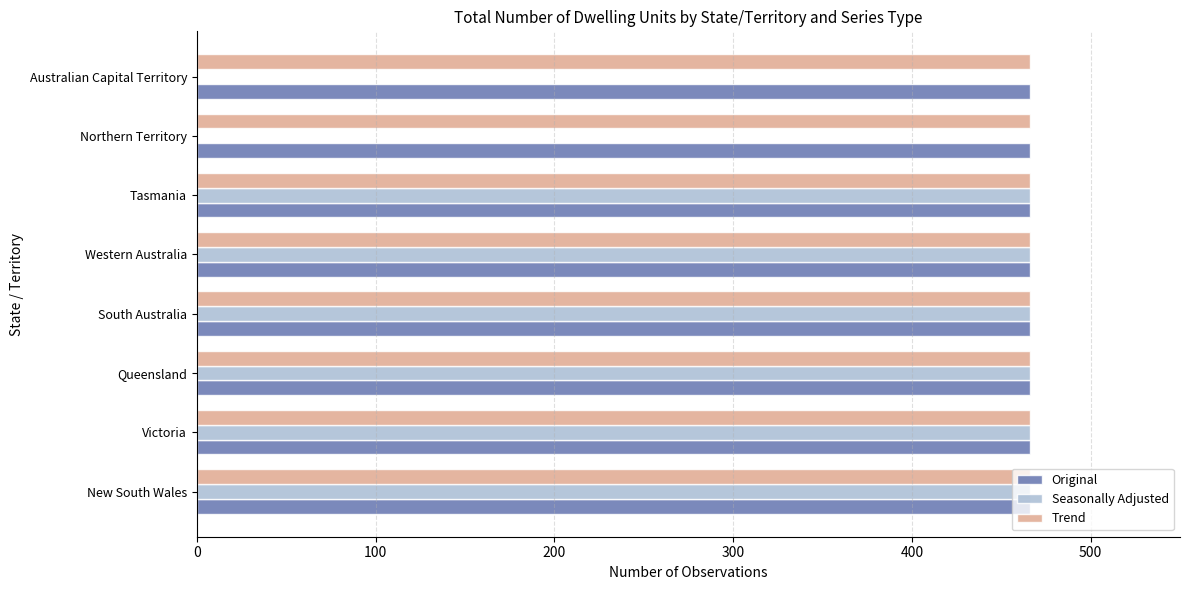

True or false: Seasonally Adjusted has a value of 466 at Tasmania.

True